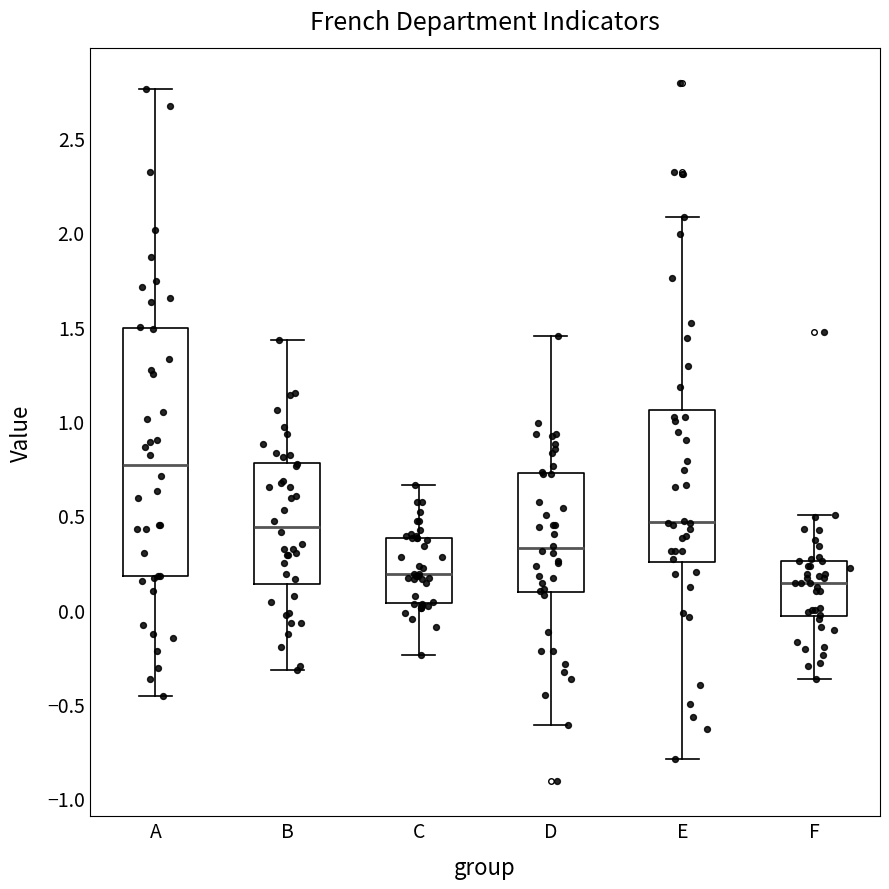

Reading left to right, read every box against the y-axis: the position of its median line, the range the box covers, and the ends of its whiskers. The values are not printed on the chart, so give them approximately, as read against the axis.

A: median 0.75, box 0.20 to 1.50, whiskers -0.45 to 2.75
B: median 0.45, box 0.15 to 0.80, whiskers -0.30 to 1.45
C: median 0.20, box 0.05 to 0.40, whiskers -0.25 to 0.65
D: median 0.35, box 0.10 to 0.70, whiskers -0.60 to 1.45
E: median 0.45, box 0.25 to 1.05, whiskers -0.80 to 2.10
F: median 0.15, box -0.05 to 0.25, whiskers -0.35 to 0.50